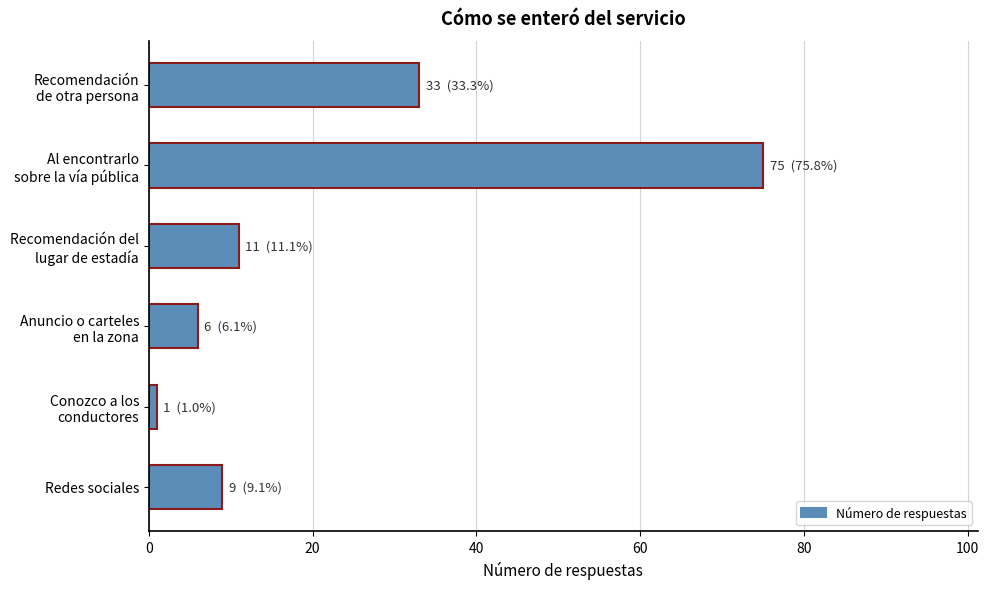

List the labels in order of value, largest first.

Al encontrarlo
sobre la vía pública, Recomendación
de otra persona, Recomendación del
lugar de estadía, Redes sociales, Anuncio o carteles
en la zona, Conozco a los
conductores